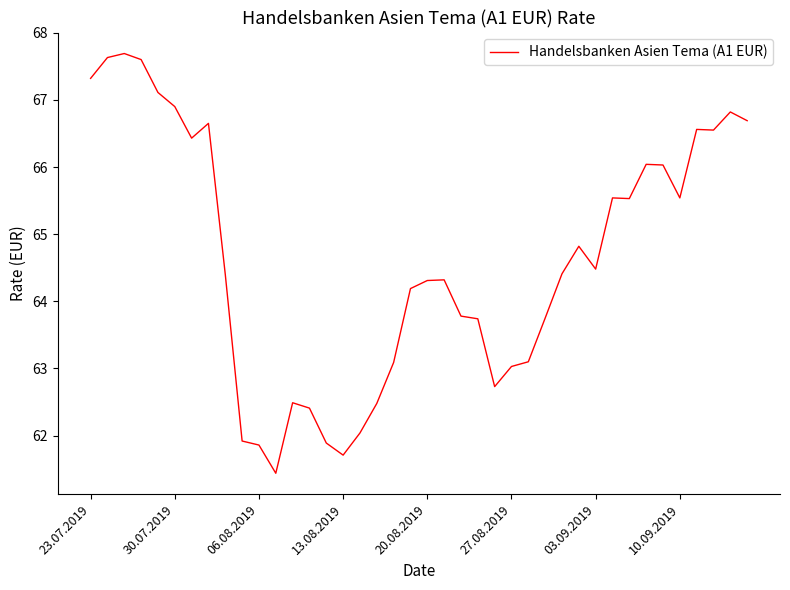

What is the minimum value shown in the chart?

61.4